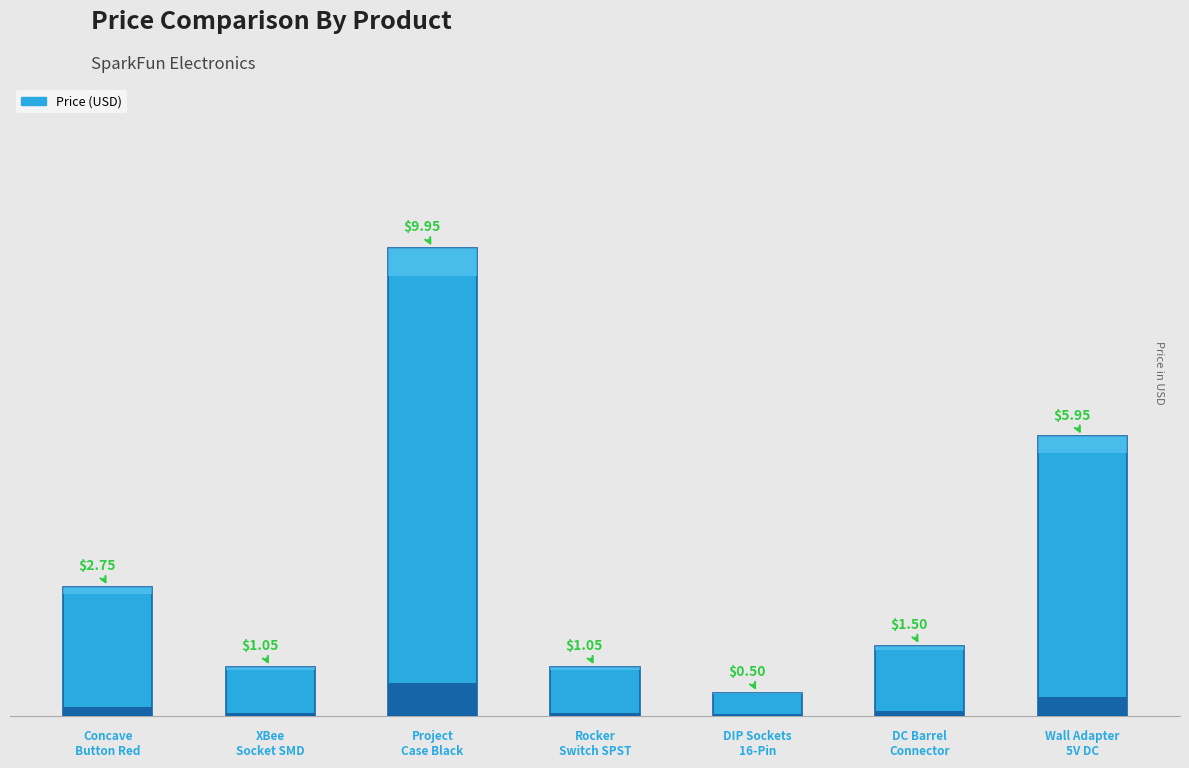

What is the value of the 5th bar from the left?

0.5